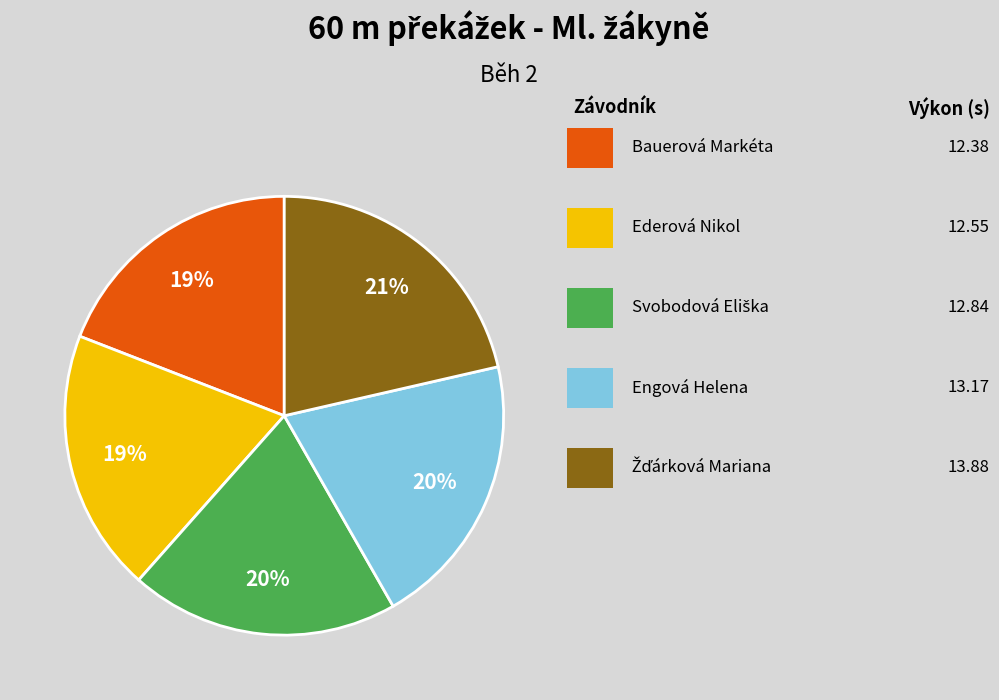

To the nearest percent, what is the difference between the largest and smallest slice percentages?

2%